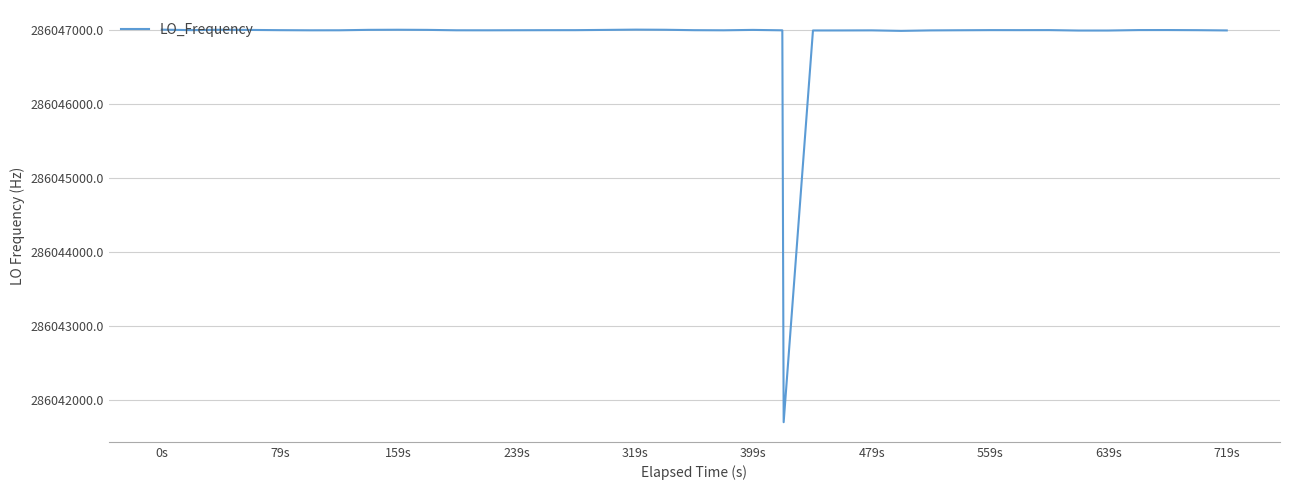

What is the minimum value shown in the chart?

286041697.2